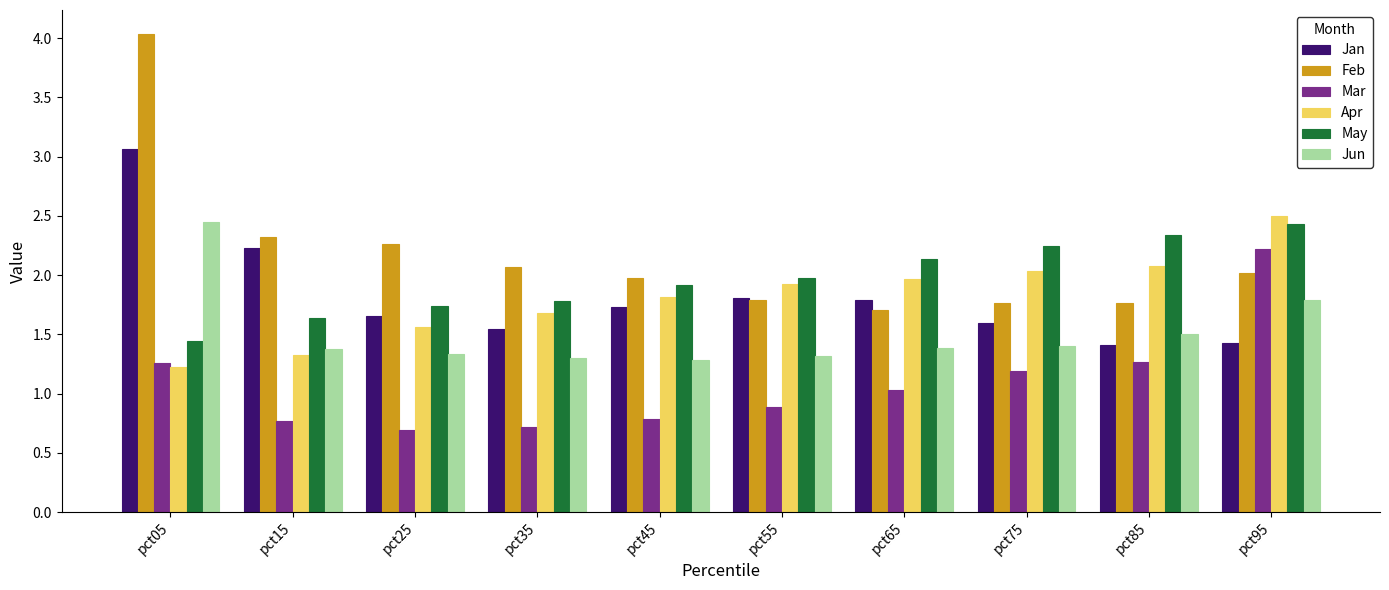

At pct95, list the series in order from largest to smallest.

Apr, May, Mar, Feb, Jun, Jan